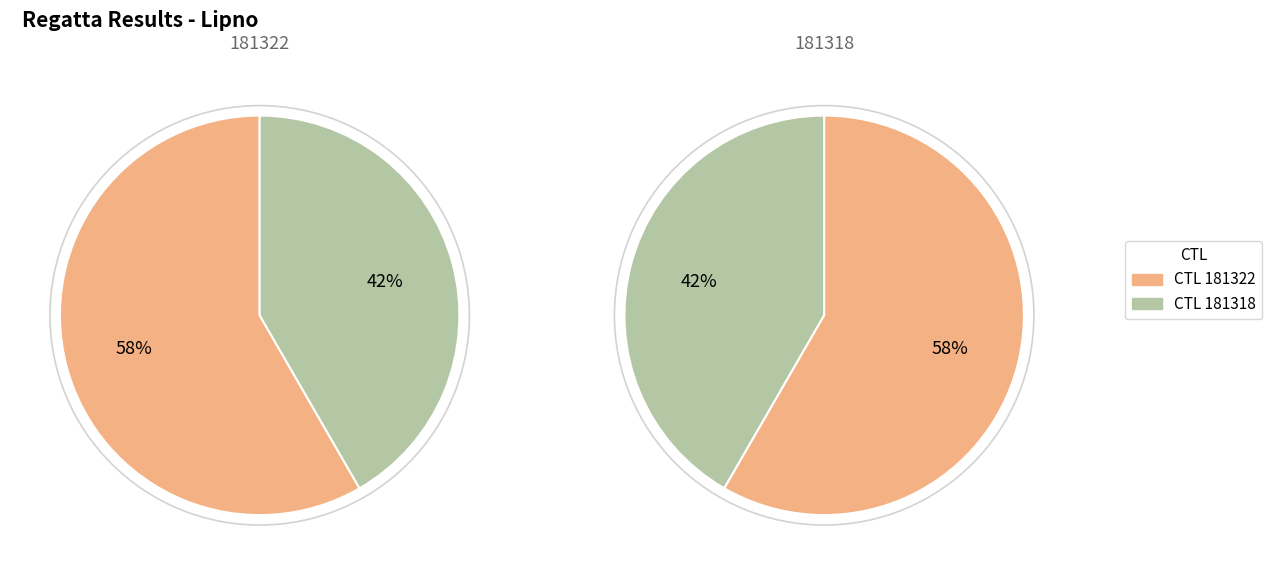

What is the ratio of the value at 181322 to the value at 181318?

1.4